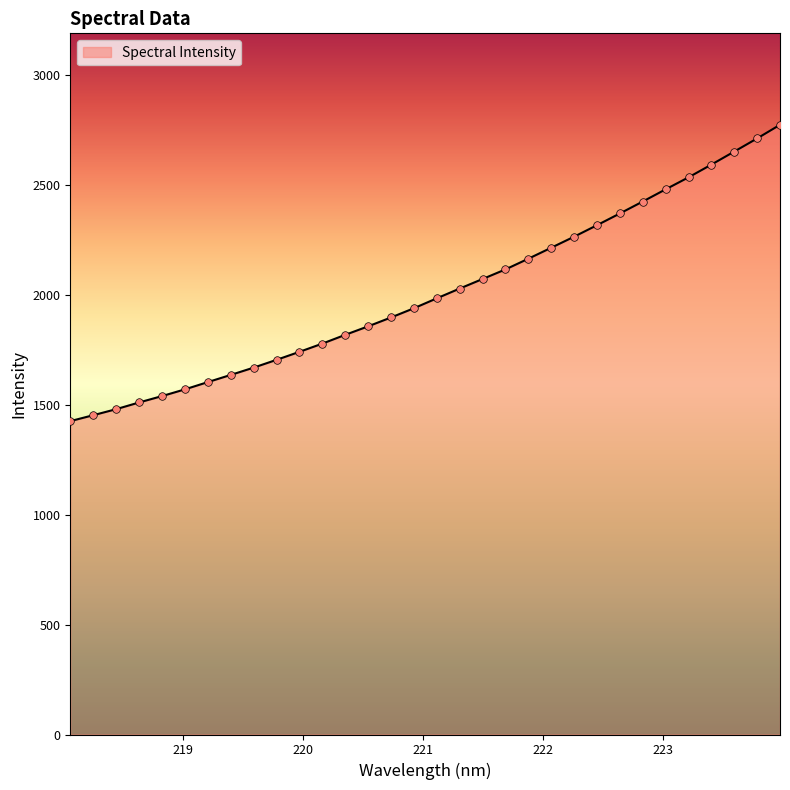

What is the greatest value displayed?

2773.2